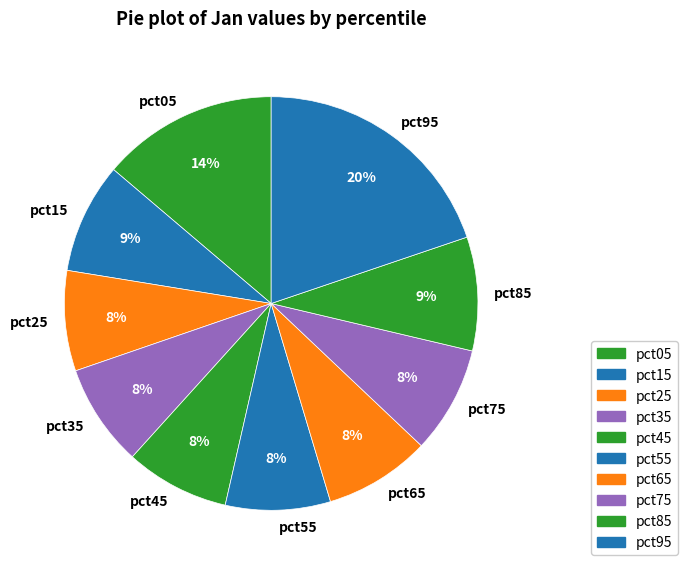

True or false: pct05 accounts for 14% of the total.

True